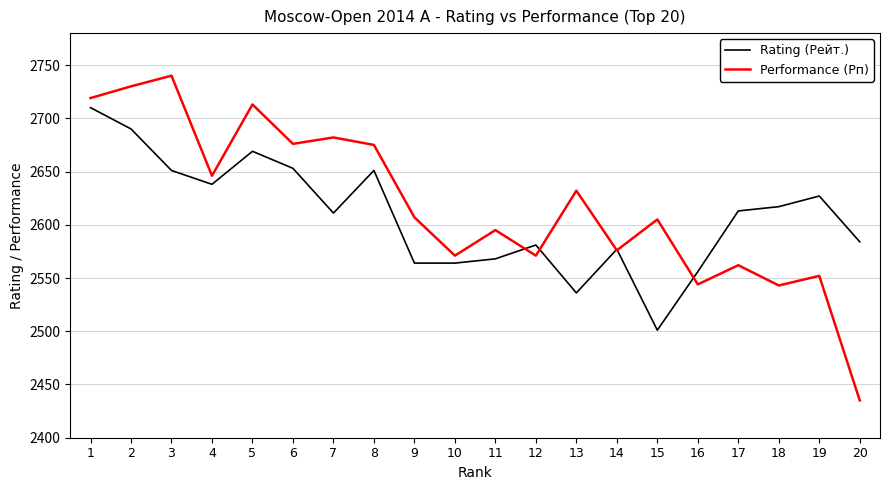

At which category is the sum across all series the highest?

1